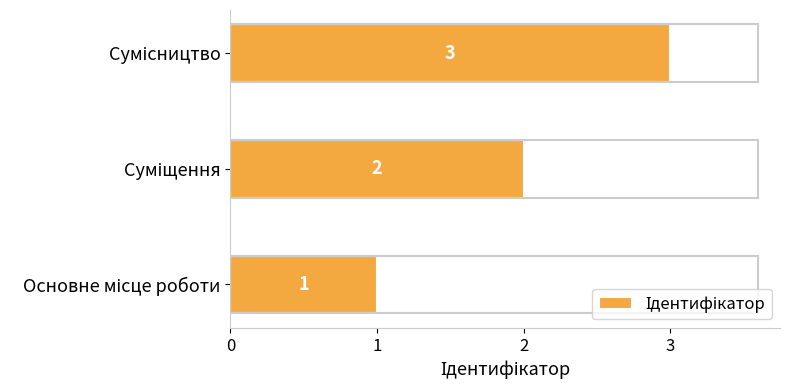

Count the values in the range 1 to 3.

3